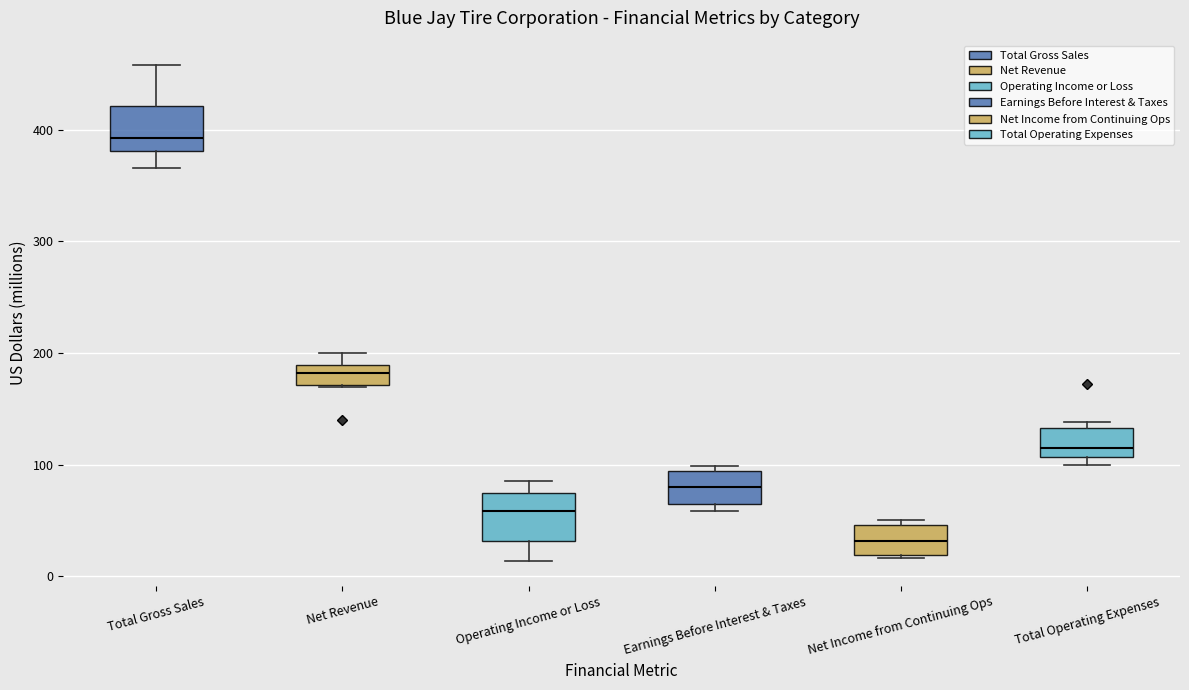

Reading left to right, read every box against the y-axis: the position of its median line, the range the box covers, and the ends of its whiskers. The values are not printed on the chart, so give them approximately, as read against the axis.

Total Gross Sales: median 390, box 380 to 420, whiskers 370 to 460
Net Revenue: median 180, box 170 to 190, whiskers 170 to 200
Operating Income or Loss: median 60, box 30 to 70, whiskers 10 to 90
Earnings Before Interest & Taxes: median 80, box 60 to 90, whiskers 60 (just below the box's lower edge) to 100
Net Income from Continuing Ops: median 30, box 20 to 50, whiskers 20 (just below the box's lower edge) to 50 (just above the box's upper edge)
Total Operating Expenses: median 120, box 110 to 130, whiskers 100 to 140